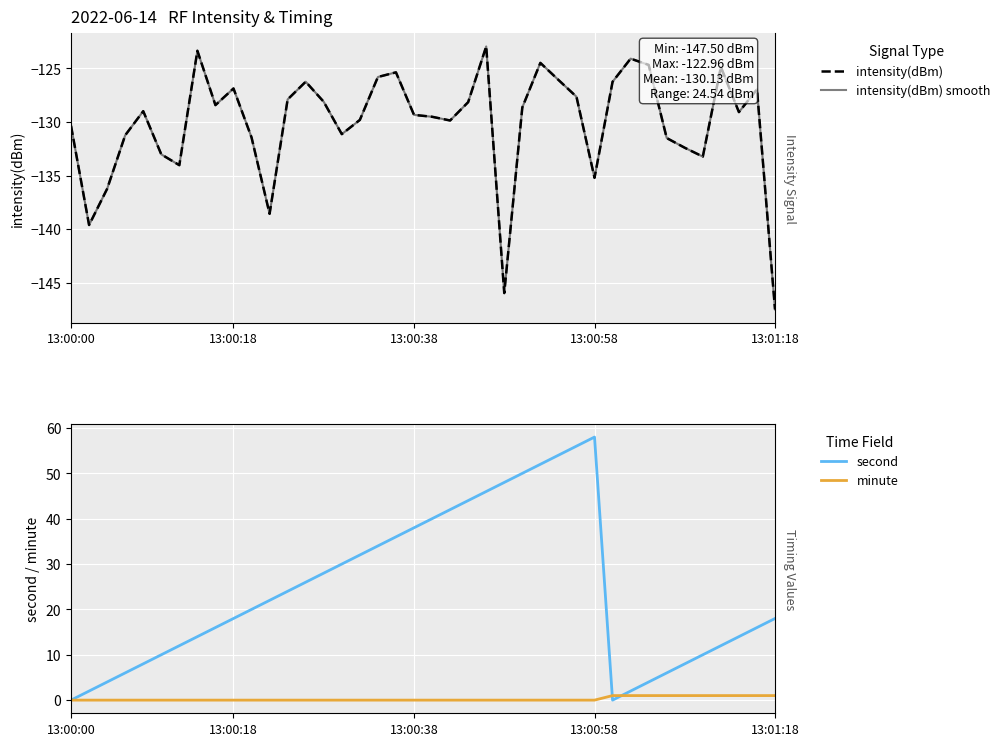

True or false: intensity(dBm) and intensity(dBm) smooth intersect in this chart.

False